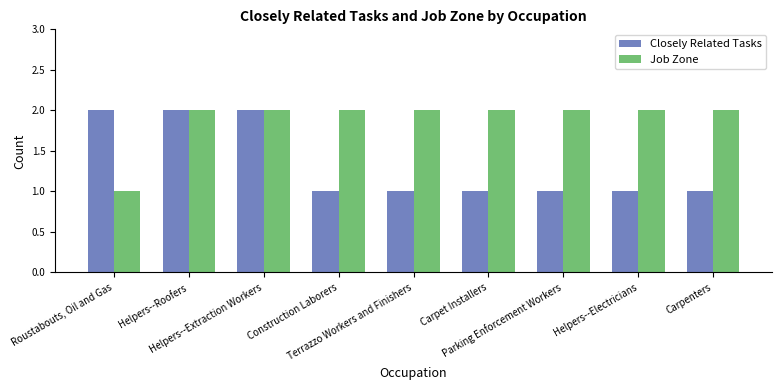

What is the label of the 3rd bar from the right?

Parking Enforcement Workers